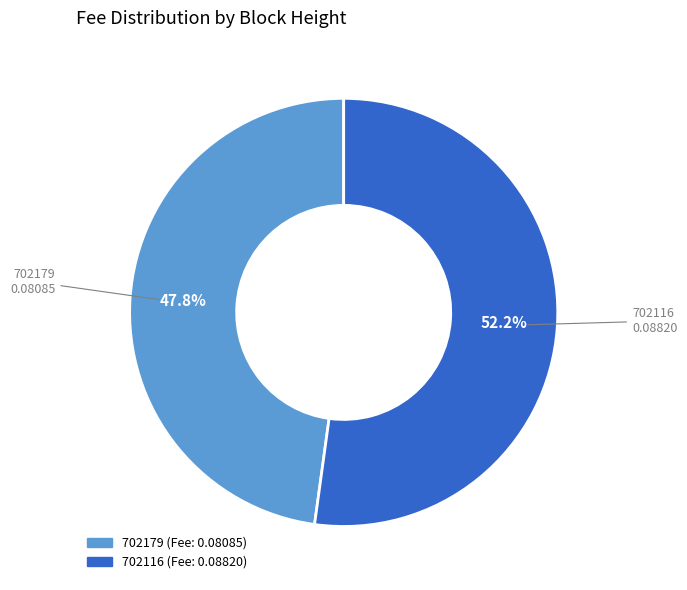

Rank the categories by value from lowest to highest.

702179, 702116